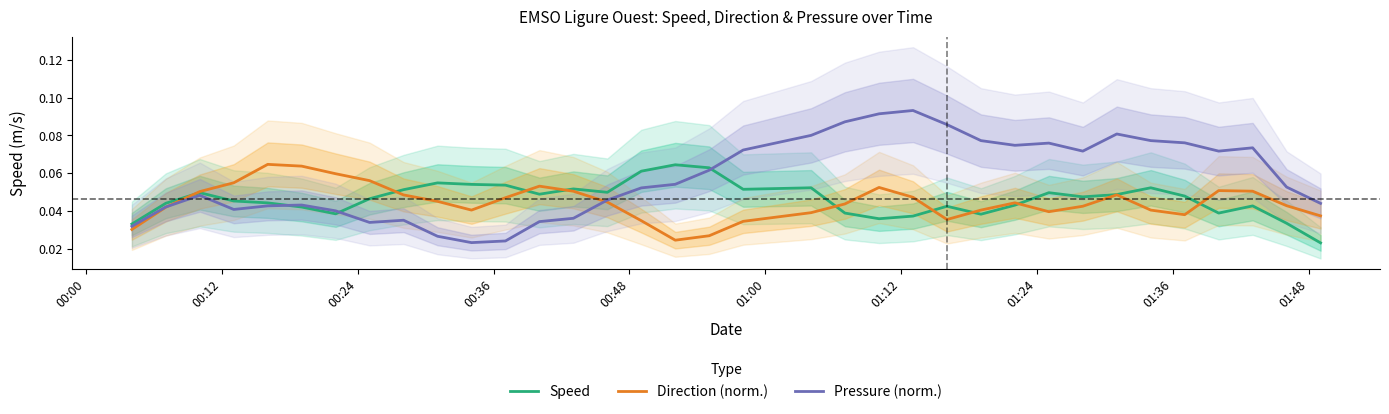

Does the chart have visible grid lines?

No